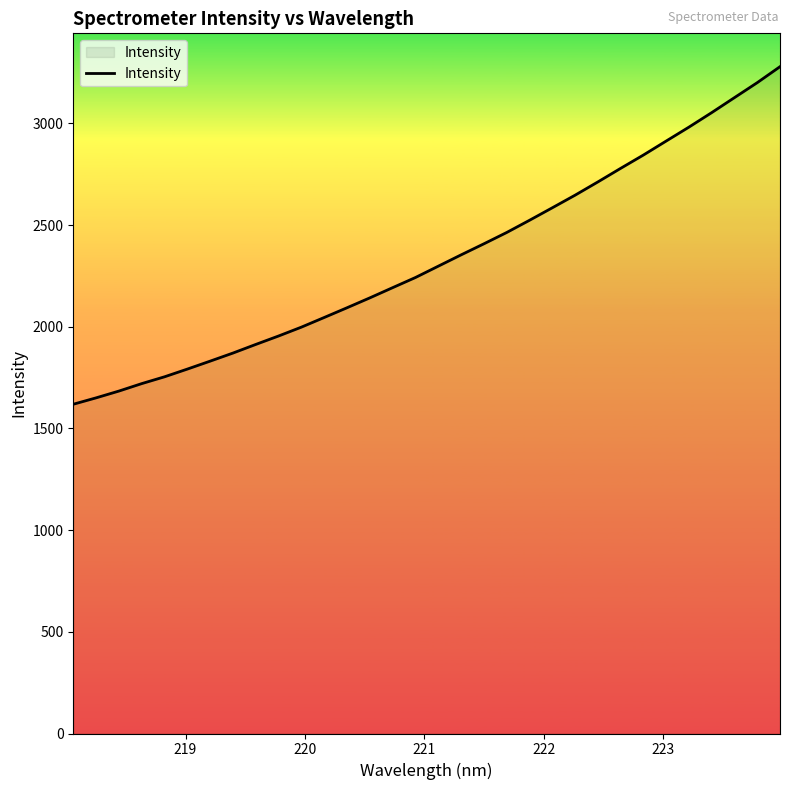

What is the smallest value displayed?

1619.1